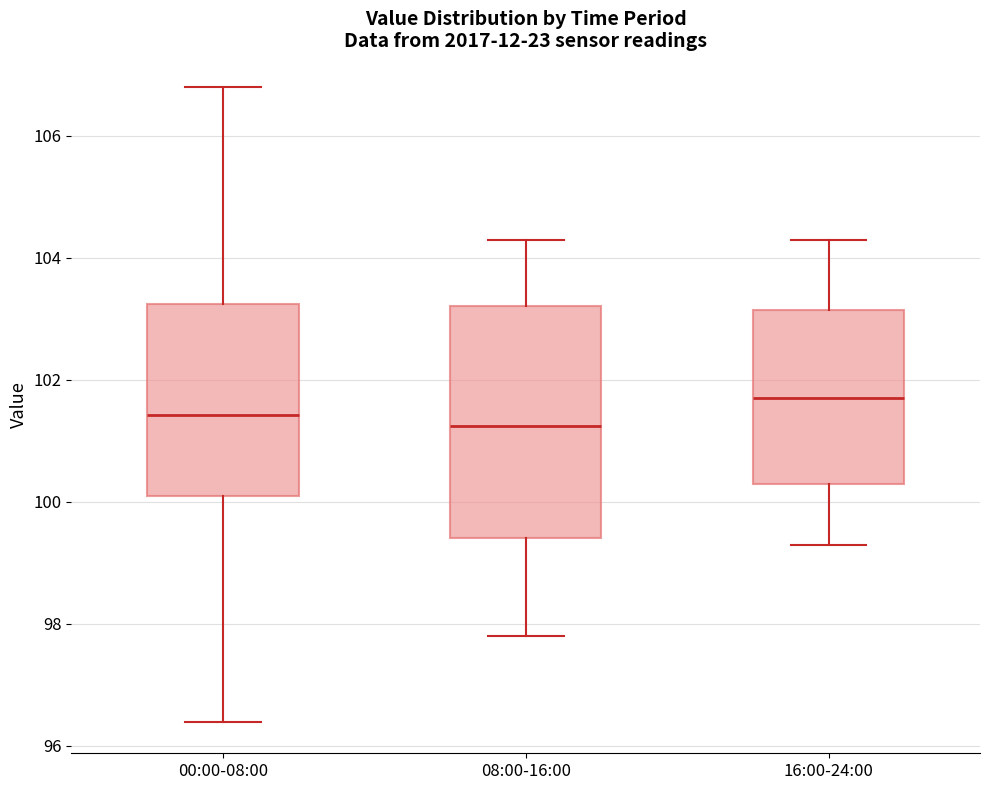

Reading left to right, read every box against the y-axis: the position of its median line, the range the box covers, and the ends of its whiskers. The values are not printed on the chart, so give them approximately, as read against the axis.

00:00-08:00: median 101.4, box 100.0 to 103.2, whiskers 96.4 to 106.8
08:00-16:00: median 101.2, box 99.4 to 103.2, whiskers 97.8 to 104.4
16:00-24:00: median 101.8, box 100.4 to 103.2, whiskers 99.4 to 104.4